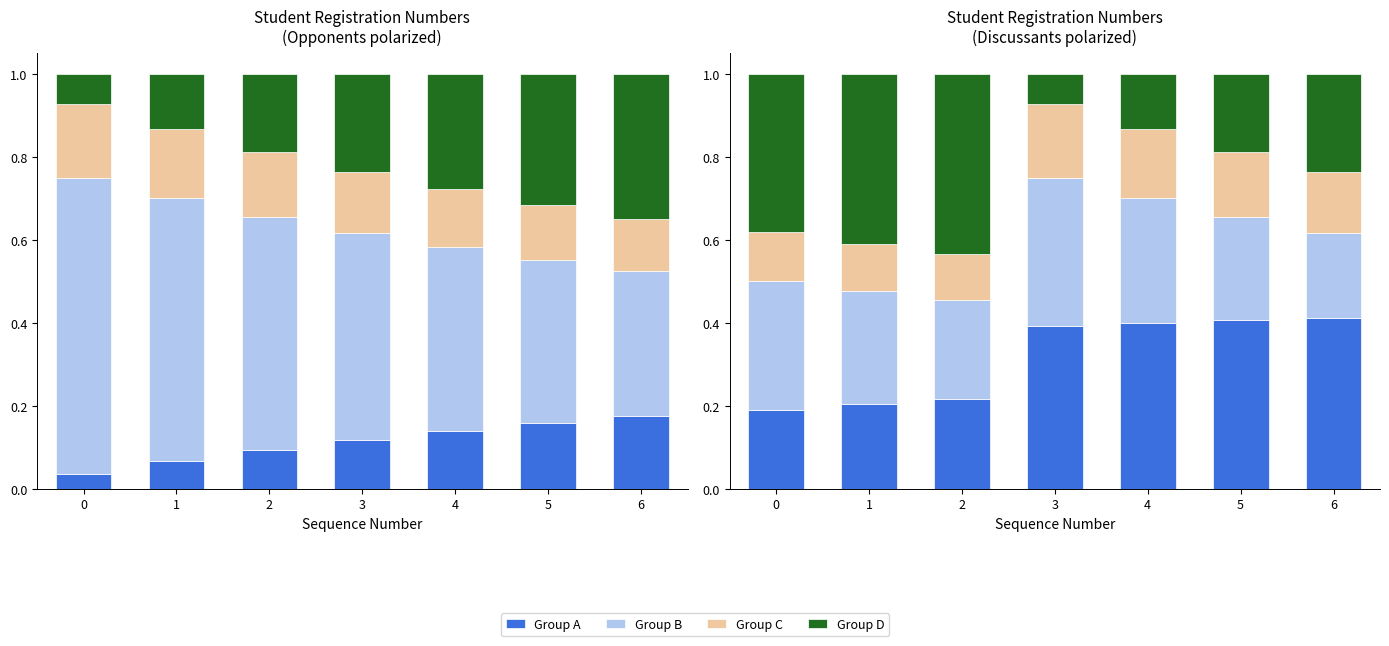

What is the value of the Group C bar at the 6th from the left?

0.2